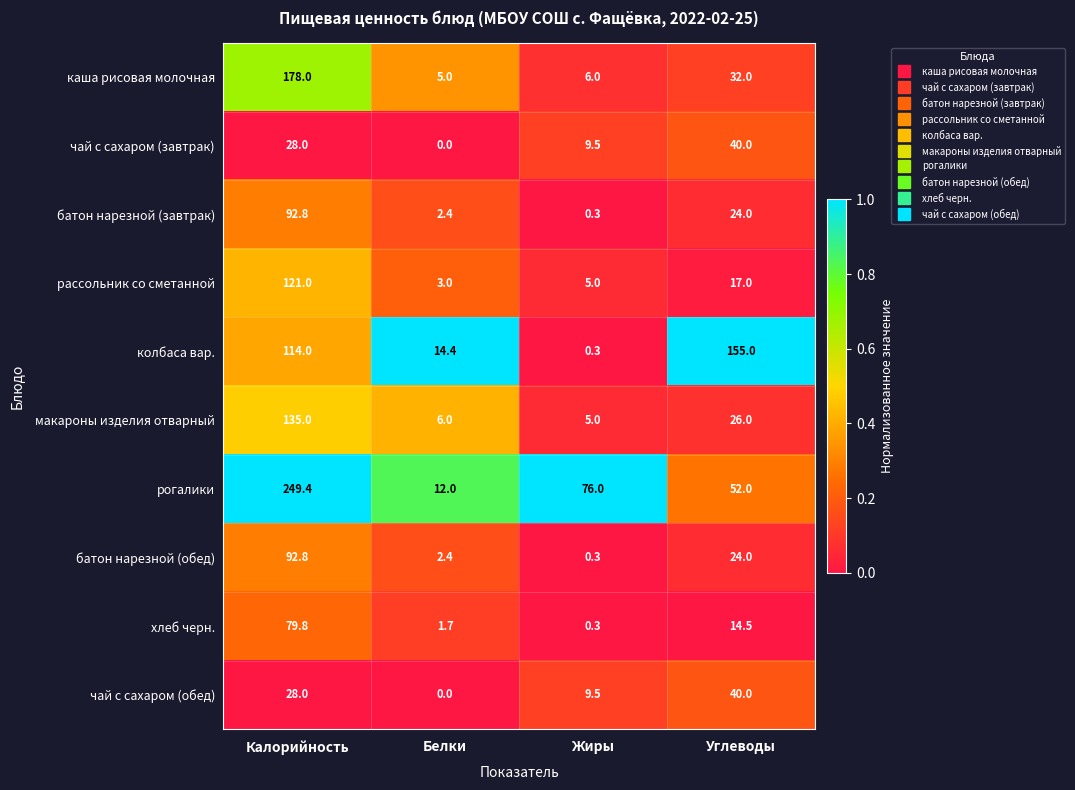

What is the total value across all series at Белки?

46.9